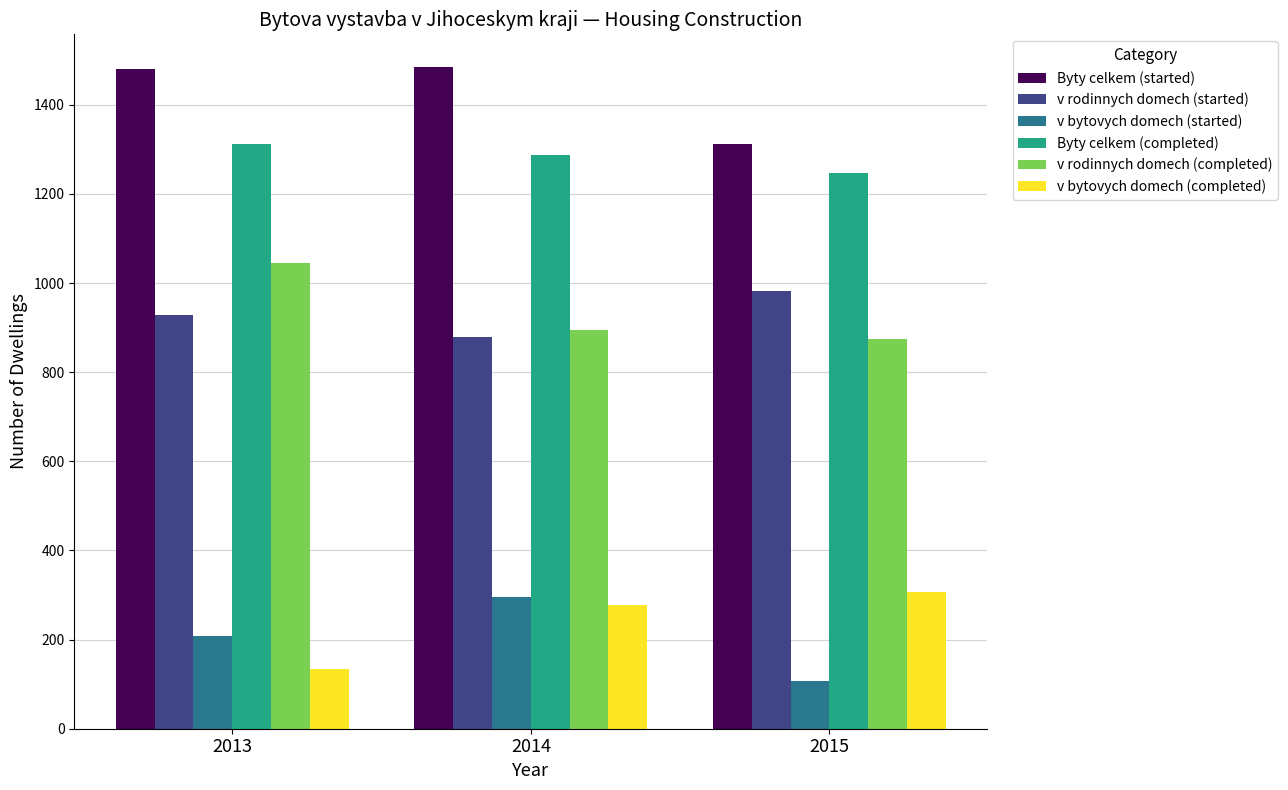

How many values in the Byty celkem (completed) series are below 1287?

1